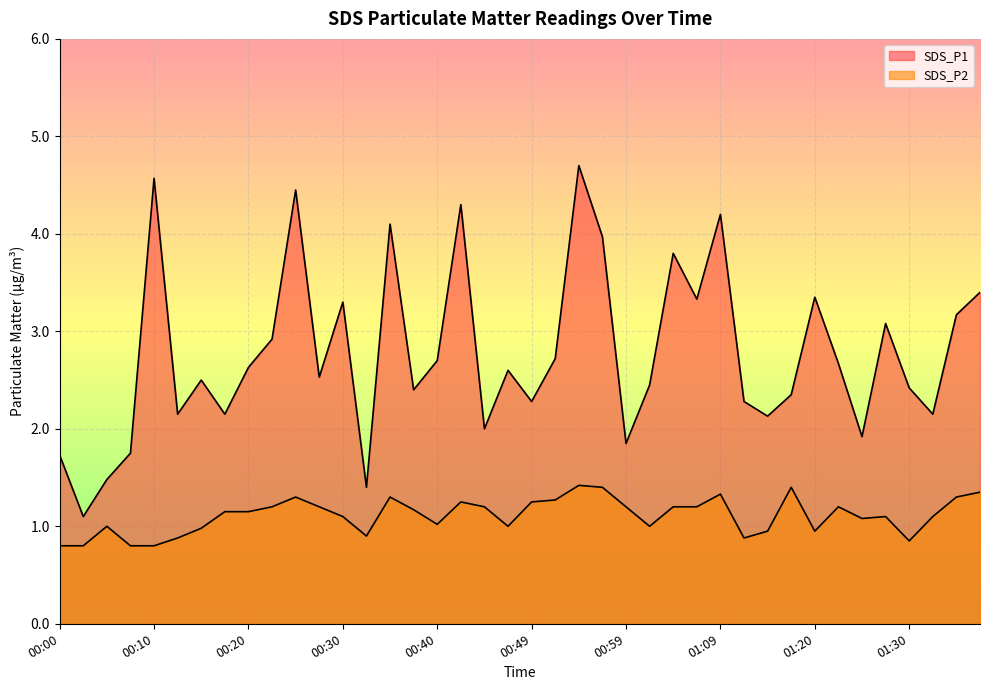

True or false: SDS_P1 has a value of 2.9 at 00:00.

False